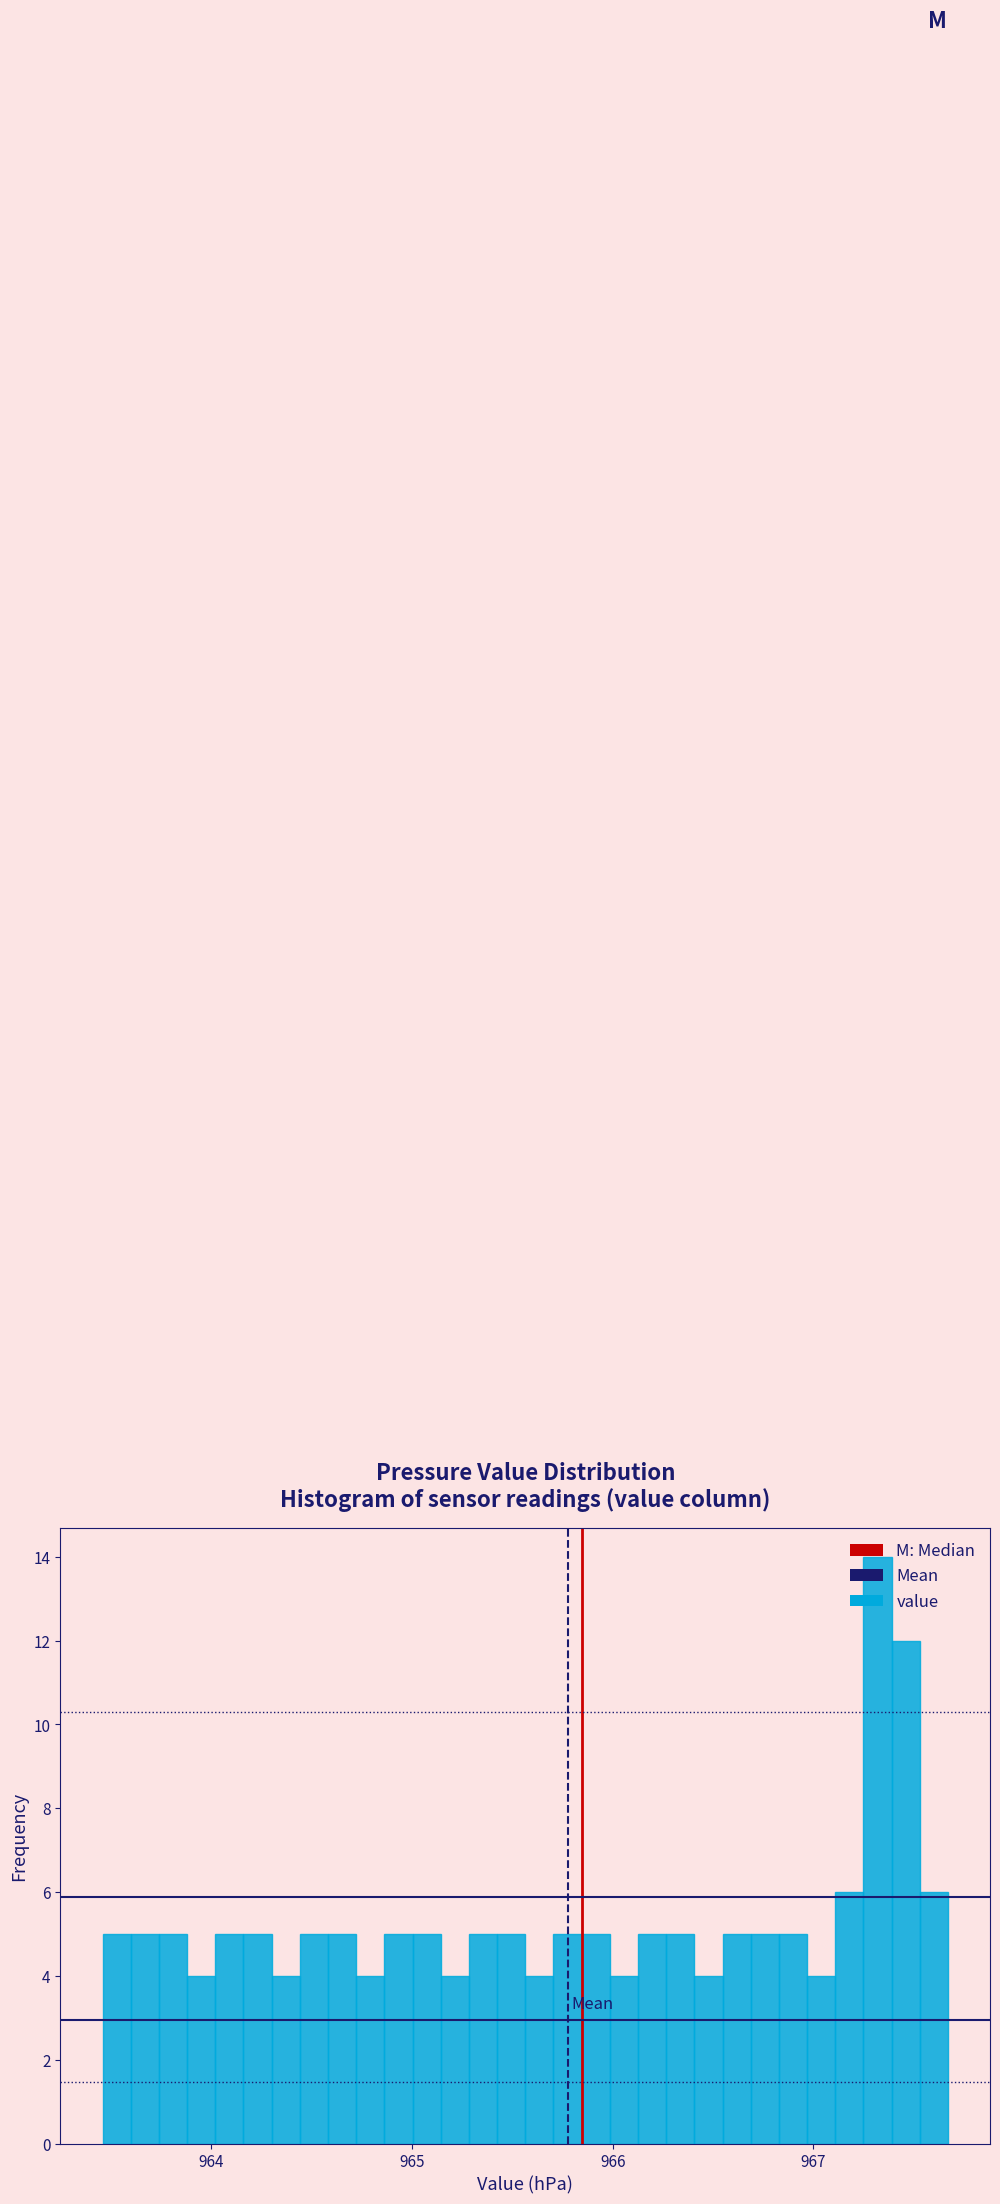

Read against the x-axis, roughly where is the centre of the tallest bar?

967.3